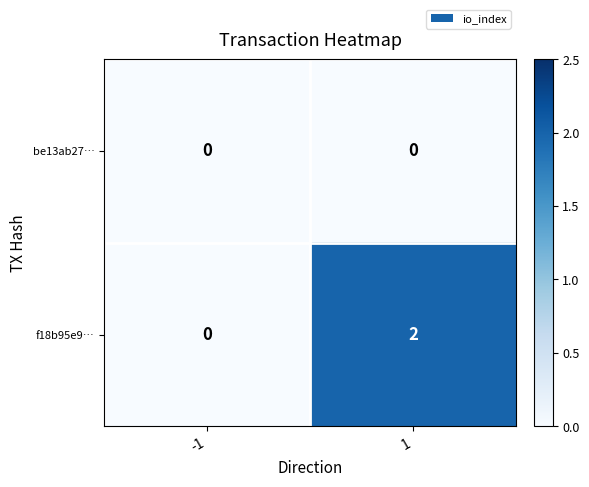

Is it true that f18b95e9… equals 1 at -1?

False